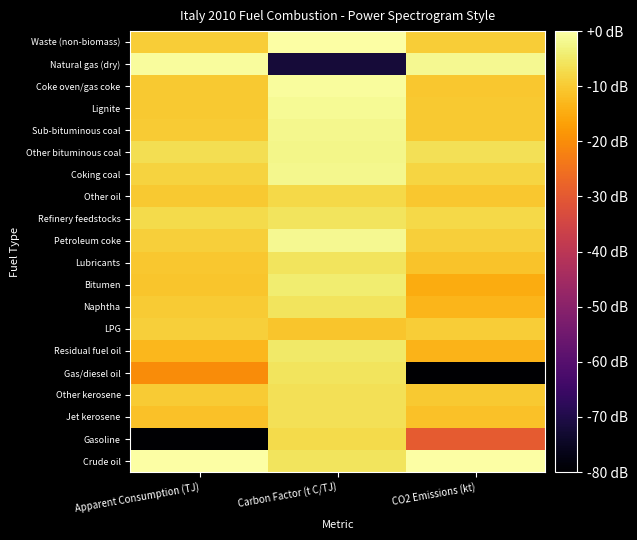

What is the total value across all series at Carbon Factor (t C/TJ)?

-158.4